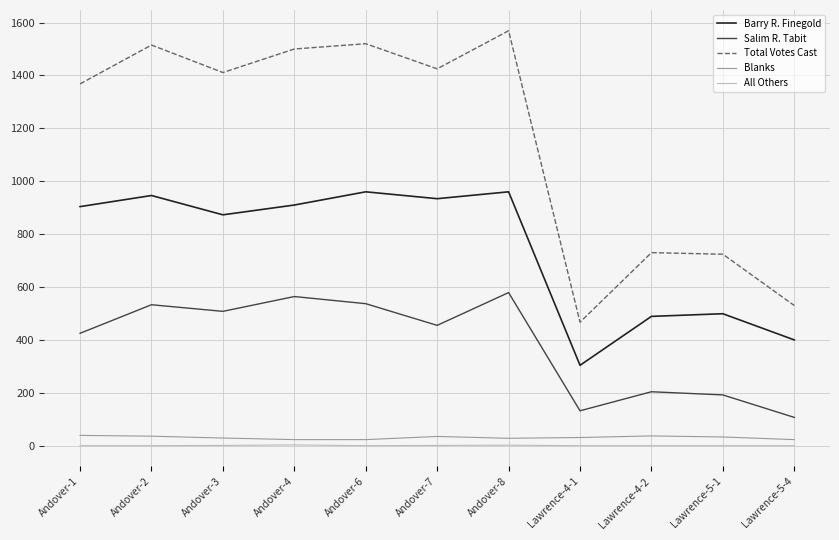

What is the difference between the second highest and minimum values in the Blanks series?

14